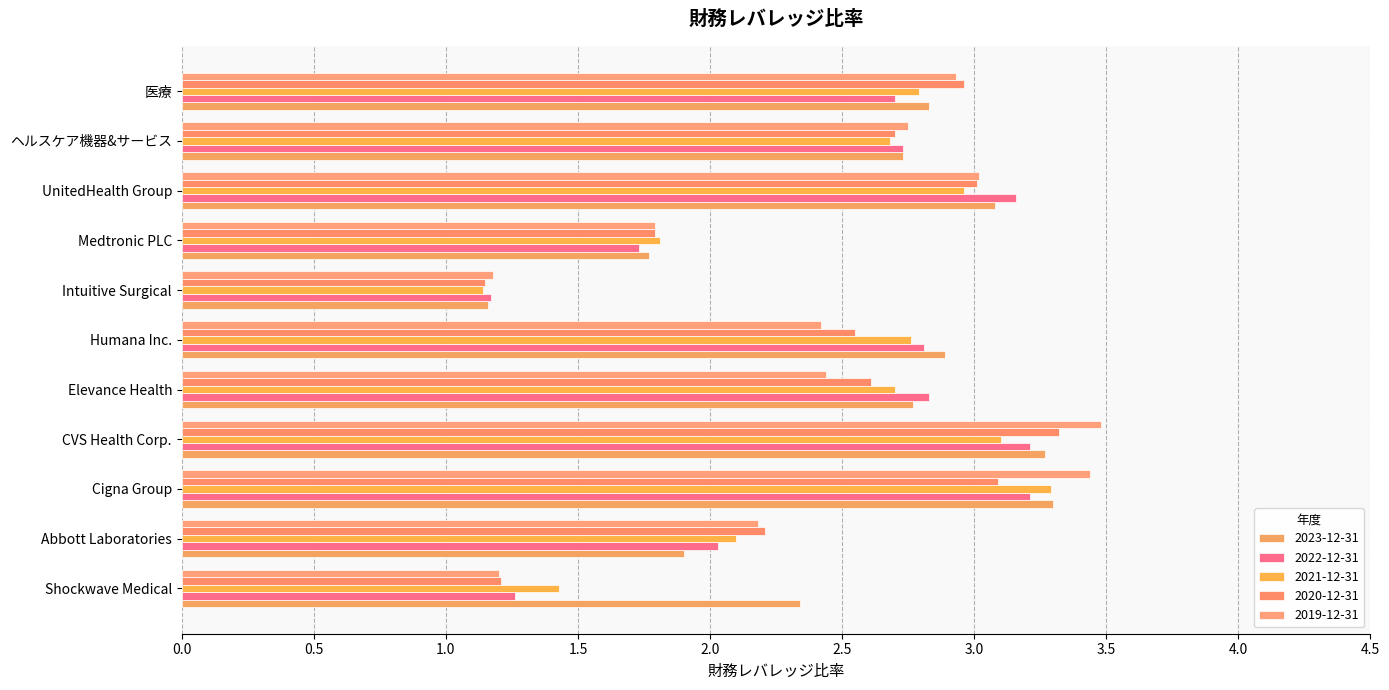

How many data points in 2023-12-31 are less than 2?

3